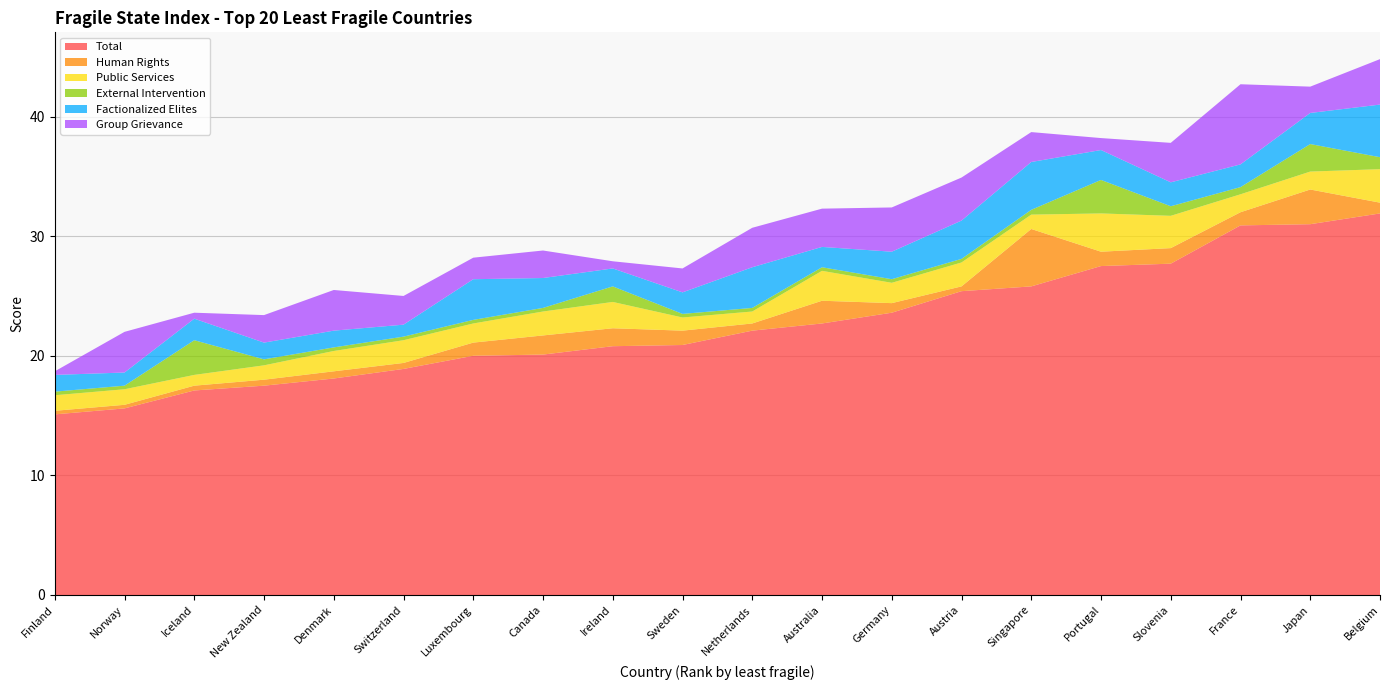

Reading left to right, extract all data points from this chart.

Total: Finland=15.1	Norway=15.6	Iceland=17.1	New Zealand=17.5	Denmark=18.1	Switzerland=18.9	Luxembourg=20.0	Canada=20.1	Ireland=20.8	Sweden=20.9	Netherlands=22.1	Australia=22.7	Germany=23.6	Austria=25.4	Singapore=25.8	Portugal=27.5	Slovenia=27.7	France=30.9	Japan=31.0	Belgium=31.9
Human Rights: Finland=0.3	Norway=0.3	Iceland=0.4	New Zealand=0.5	Denmark=0.6	Switzerland=0.5	Luxembourg=1.1	Canada=1.6	Ireland=1.5	Sweden=1.2	Netherlands=0.6	Australia=1.9	Germany=0.8	Austria=0.4	Singapore=4.8	Portugal=1.2	Slovenia=1.3	France=1.1	Japan=2.9	Belgium=0.9
Public Services: Finland=1.3	Norway=1.3	Iceland=0.9	New Zealand=1.2	Denmark=1.7	Switzerland=1.9	Luxembourg=1.6	Canada=2.0	Ireland=2.2	Sweden=1.1	Netherlands=1.0	Australia=2.5	Germany=1.7	Austria=2.0	Singapore=1.2	Portugal=3.2	Slovenia=2.7	France=1.5	Japan=1.5	Belgium=2.8
External Intervention: Finland=0.3	Norway=0.3	Iceland=2.9	New Zealand=0.5	Denmark=0.3	Switzerland=0.3	Luxembourg=0.3	Canada=0.3	Ireland=1.3	Sweden=0.3	Netherlands=0.3	Australia=0.3	Germany=0.3	Austria=0.3	Singapore=0.4	Portugal=2.8	Slovenia=0.8	France=0.6	Japan=2.3	Belgium=1.0
Factionalized Elites: Finland=1.4	Norway=1.1	Iceland=1.8	New Zealand=1.4	Denmark=1.4	Switzerland=1.0	Luxembourg=3.4	Canada=2.5	Ireland=1.5	Sweden=1.8	Netherlands=3.4	Australia=1.7	Germany=2.3	Austria=3.2	Singapore=4.0	Portugal=2.5	Slovenia=2.0	France=1.9	Japan=2.6	Belgium=4.4
Group Grievance: Finland=0.3	Norway=3.4	Iceland=0.5	New Zealand=2.3	Denmark=3.4	Switzerland=2.4	Luxembourg=1.8	Canada=2.3	Ireland=0.6	Sweden=2.0	Netherlands=3.3	Australia=3.2	Germany=3.7	Austria=3.6	Singapore=2.5	Portugal=1.0	Slovenia=3.3	France=6.7	Japan=2.2	Belgium=3.8